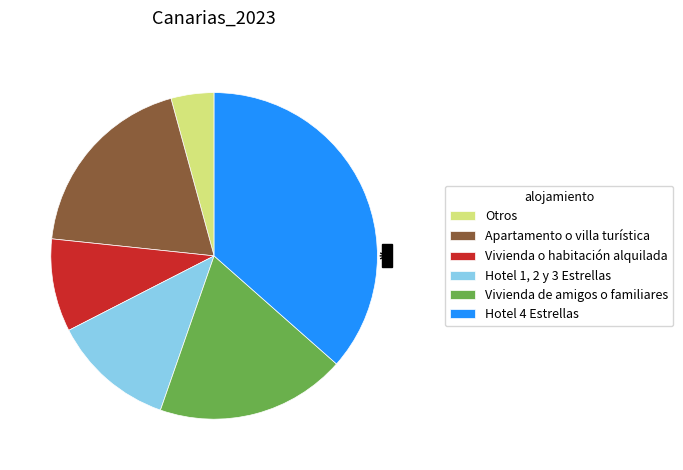

Do Hotel 1, 2 y 3 Estrellas and Hotel 4 Estrellas together represent more than half of the pie?

No